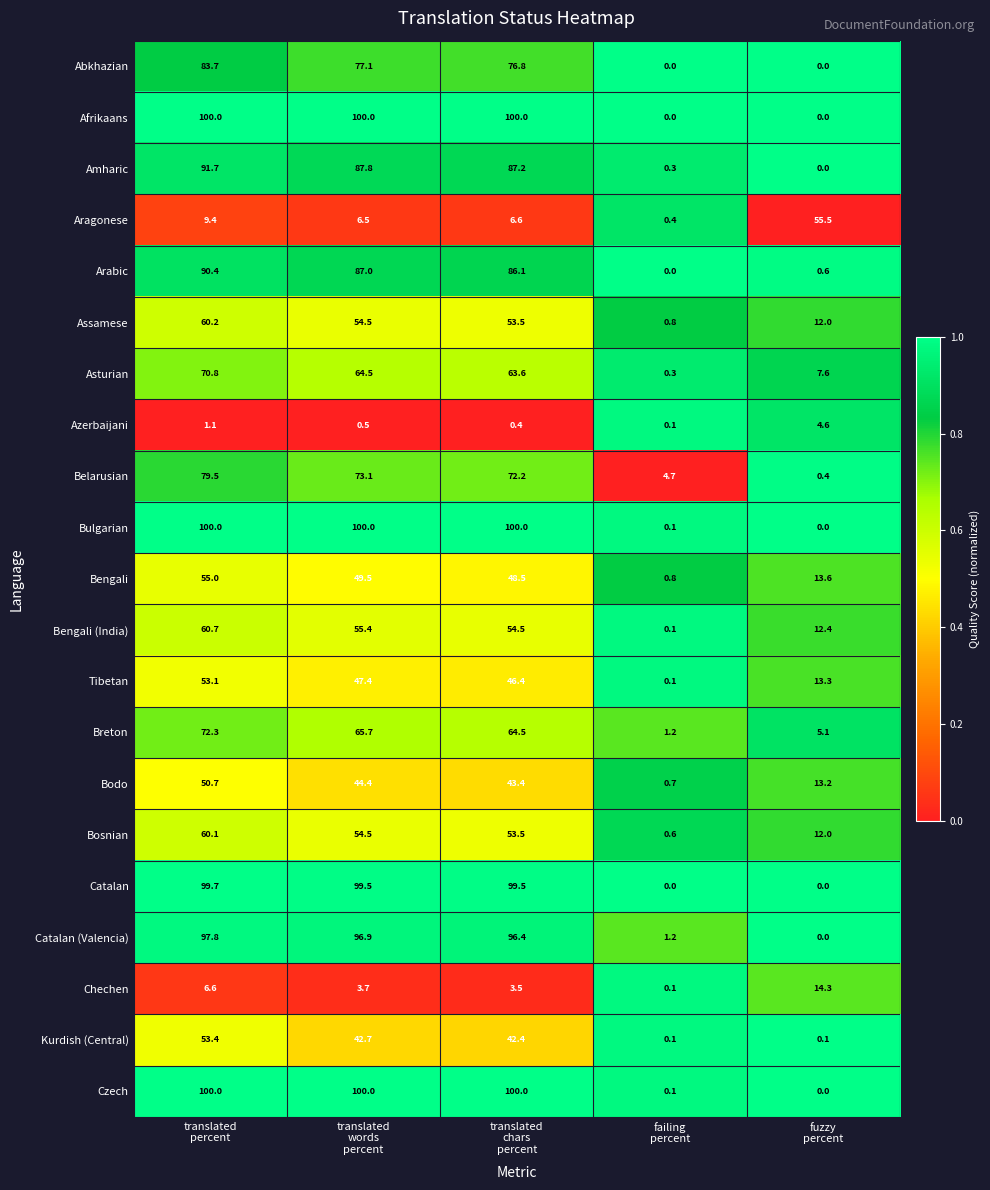

What is the greatest value displayed?

100.0